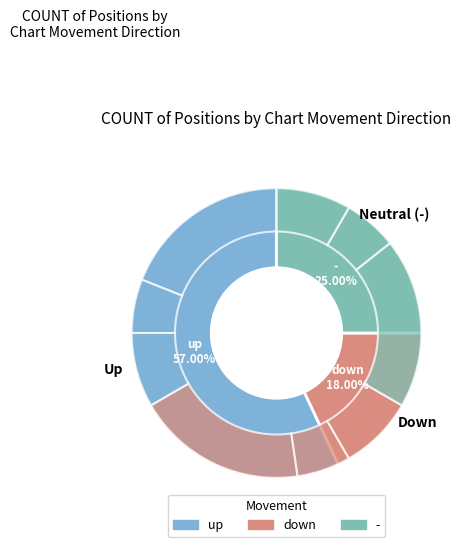

Does up account for over 50% of the chart?

Yes